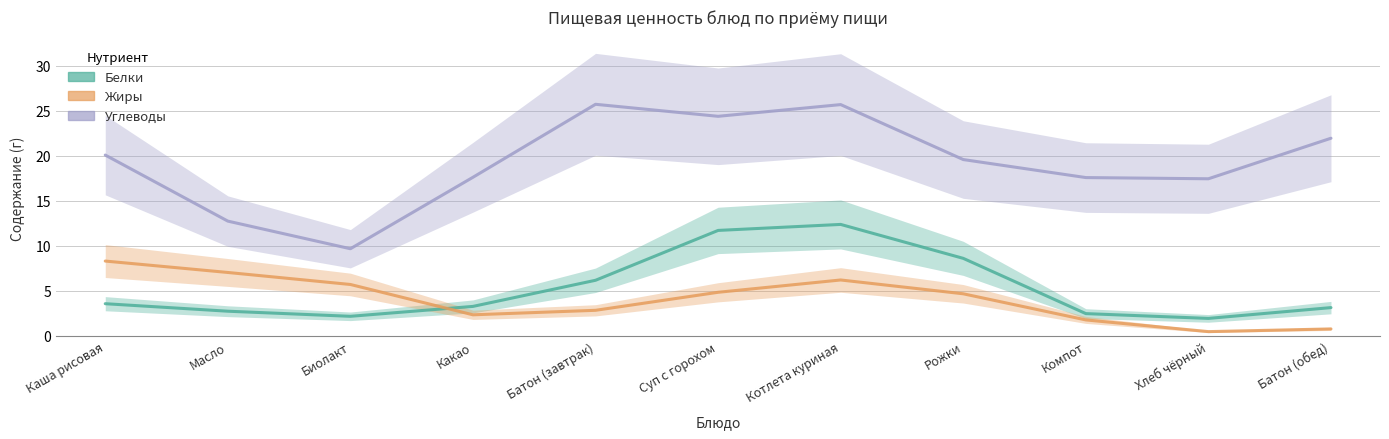

Rank the series by their maximum value, from lowest to highest.

Жиры, Белки, Углеводы